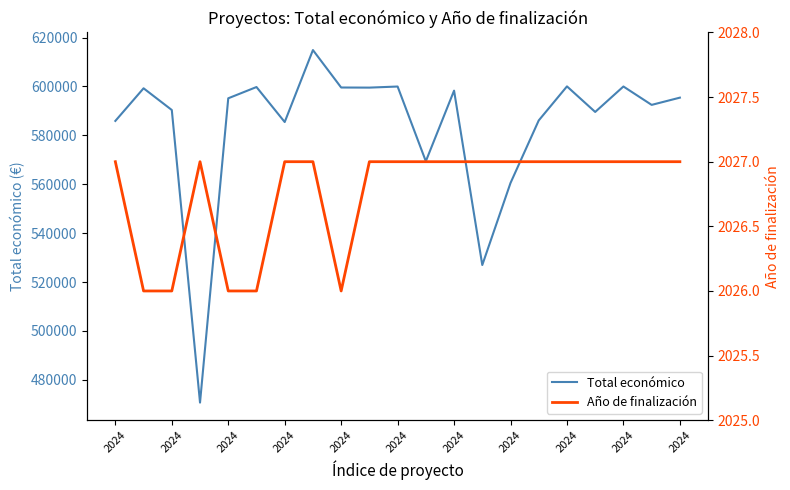

What are all the series names shown in the legend?

Total económico, Año de finalización